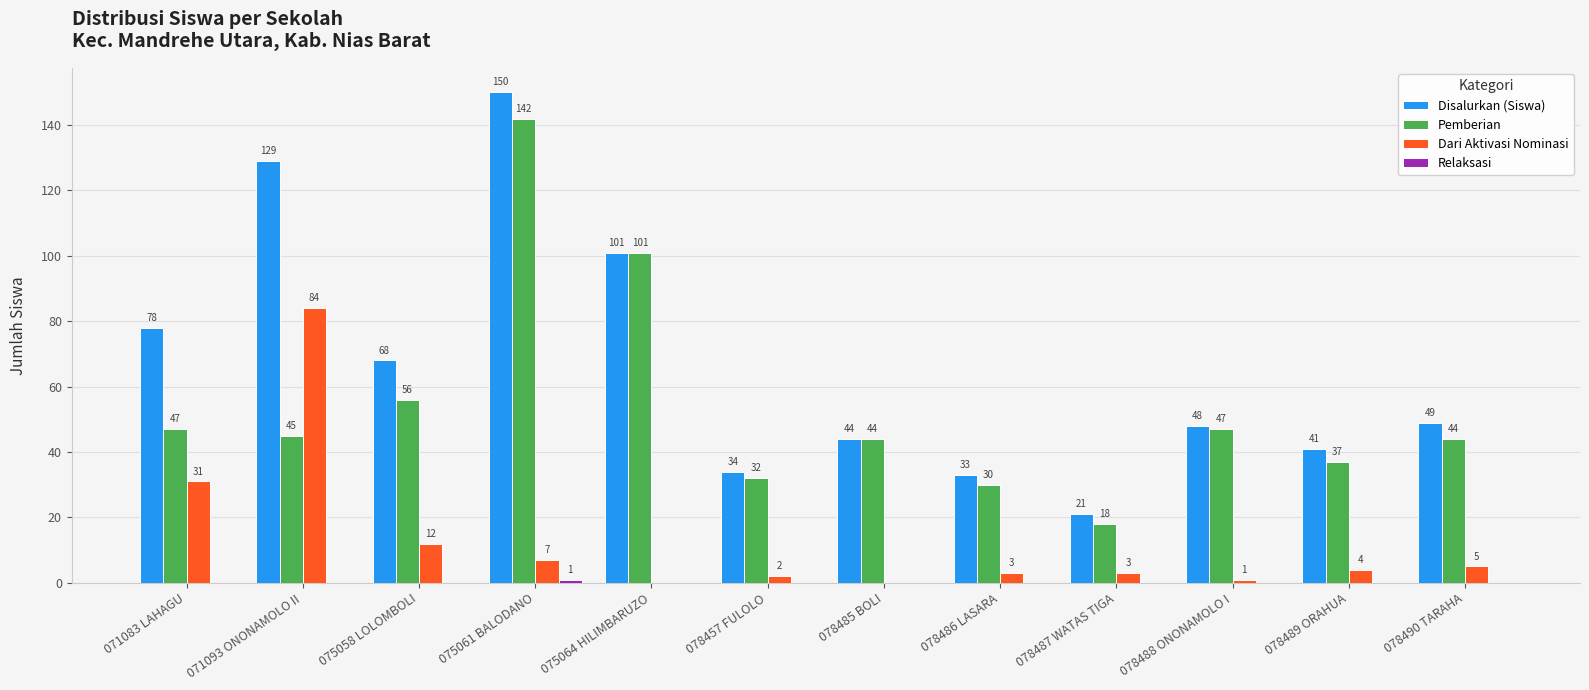

What is the greatest value displayed?

150